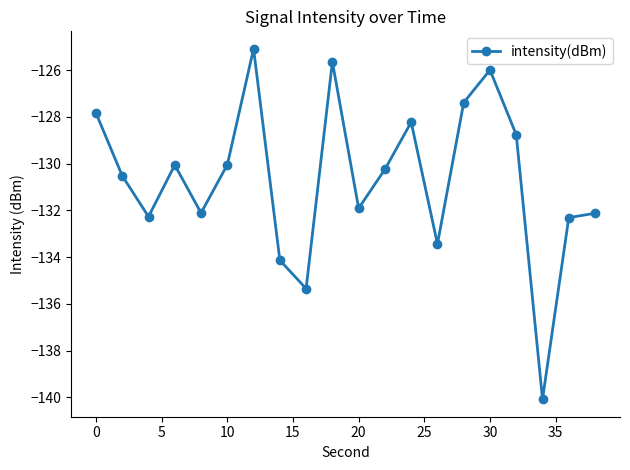

How many categories are shown in the chart?

20